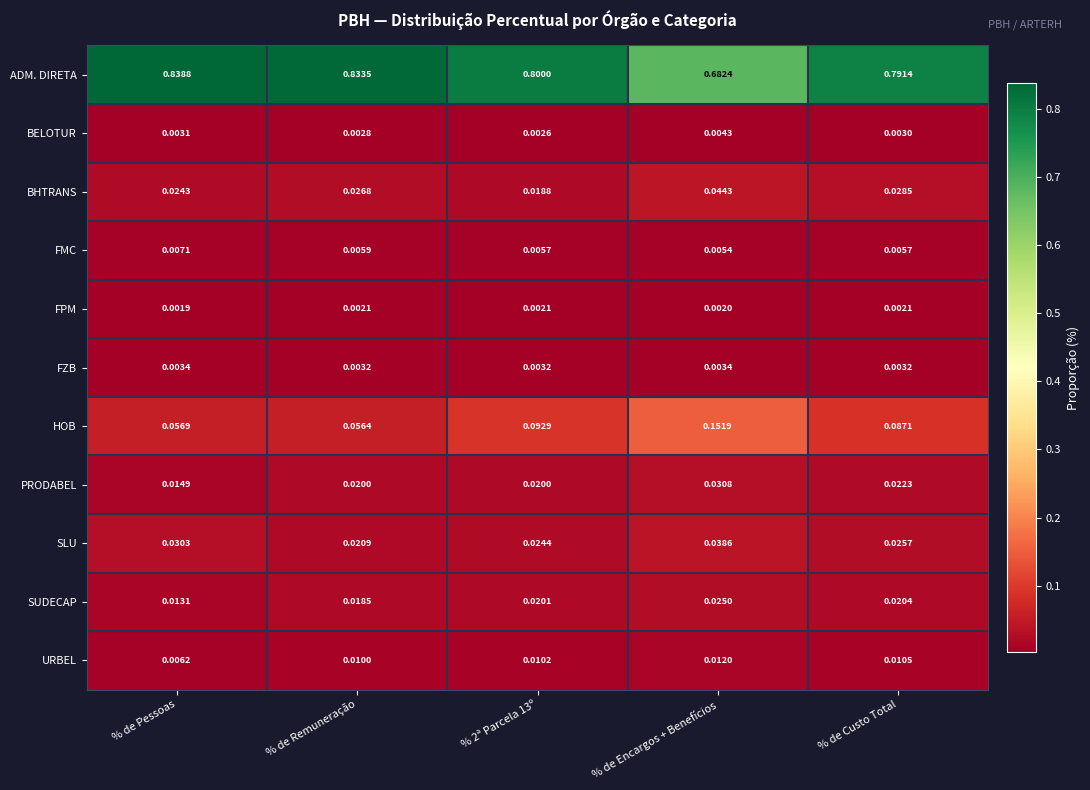

Which series has the largest total across all categories?

ADM. DIRETA